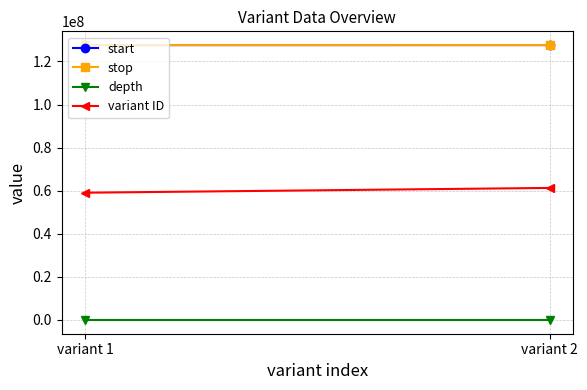

What is the total value across all series at variant 1?

314256366